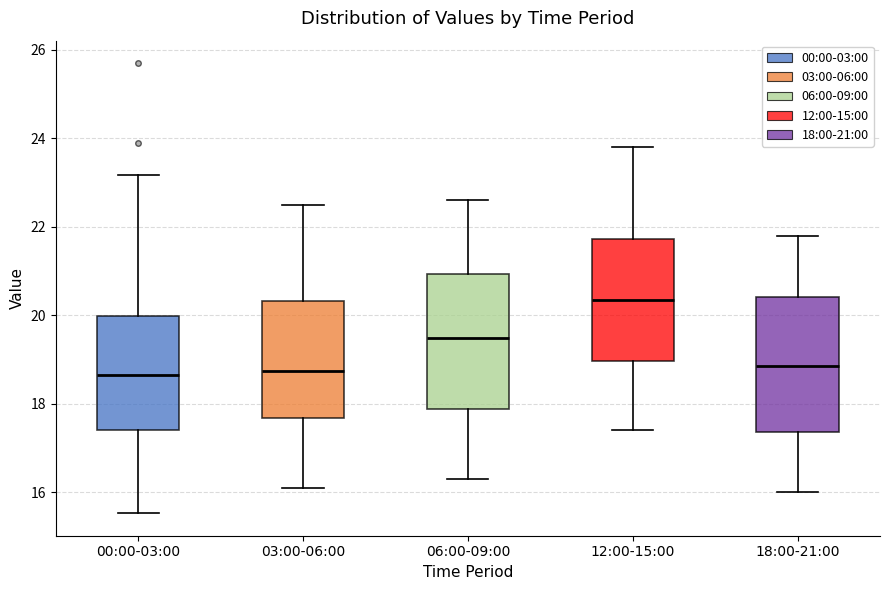

Reading left to right, read every box against the y-axis: the position of its median line, the range the box covers, and the ends of its whiskers. The values are not printed on the chart, so give them approximately, as read against the axis.

00:00-03:00: median 18.6, box 17.4 to 20.0, whiskers 15.6 to 23.2
03:00-06:00: median 18.8, box 17.6 to 20.4, whiskers 16.2 to 22.6
06:00-09:00: median 19.6, box 17.8 to 21.0, whiskers 16.4 to 22.6
12:00-15:00: median 20.4, box 19.0 to 21.8, whiskers 17.4 to 23.8
18:00-21:00: median 18.8, box 17.4 to 20.4, whiskers 16.0 to 21.8